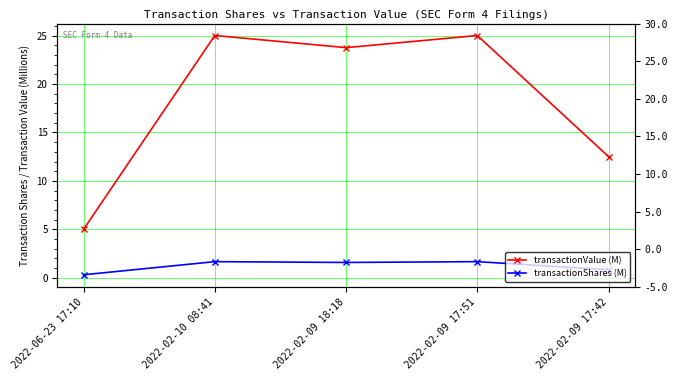

Does the chart display data point markers on the line(s)?

Yes